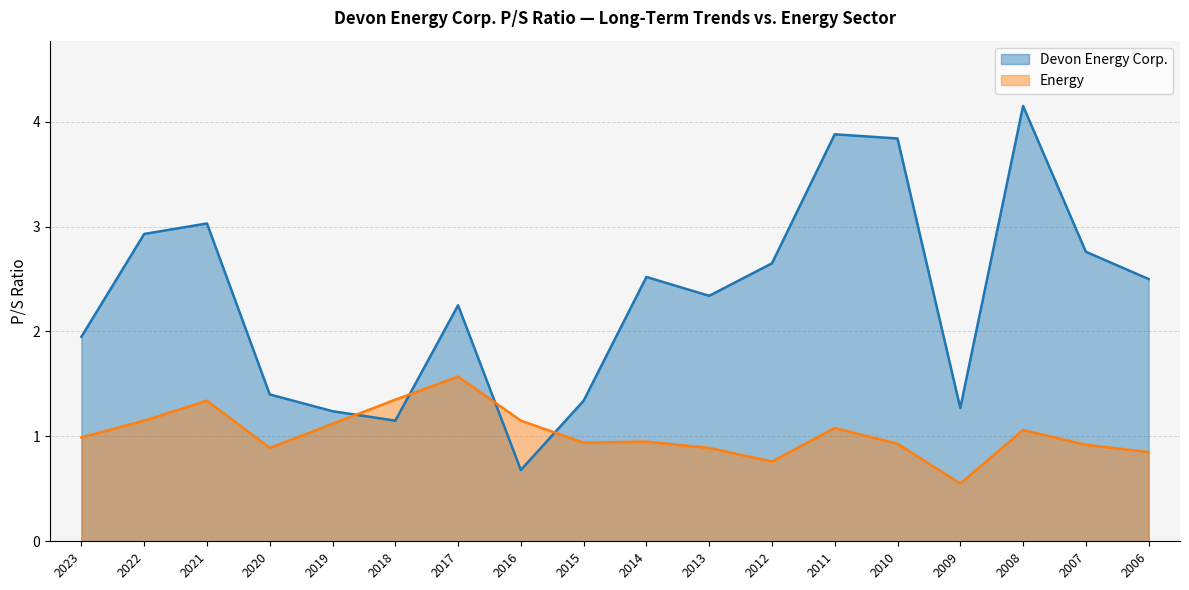

List the series in order of their peak value, lowest first.

Energy, Devon Energy Corp.